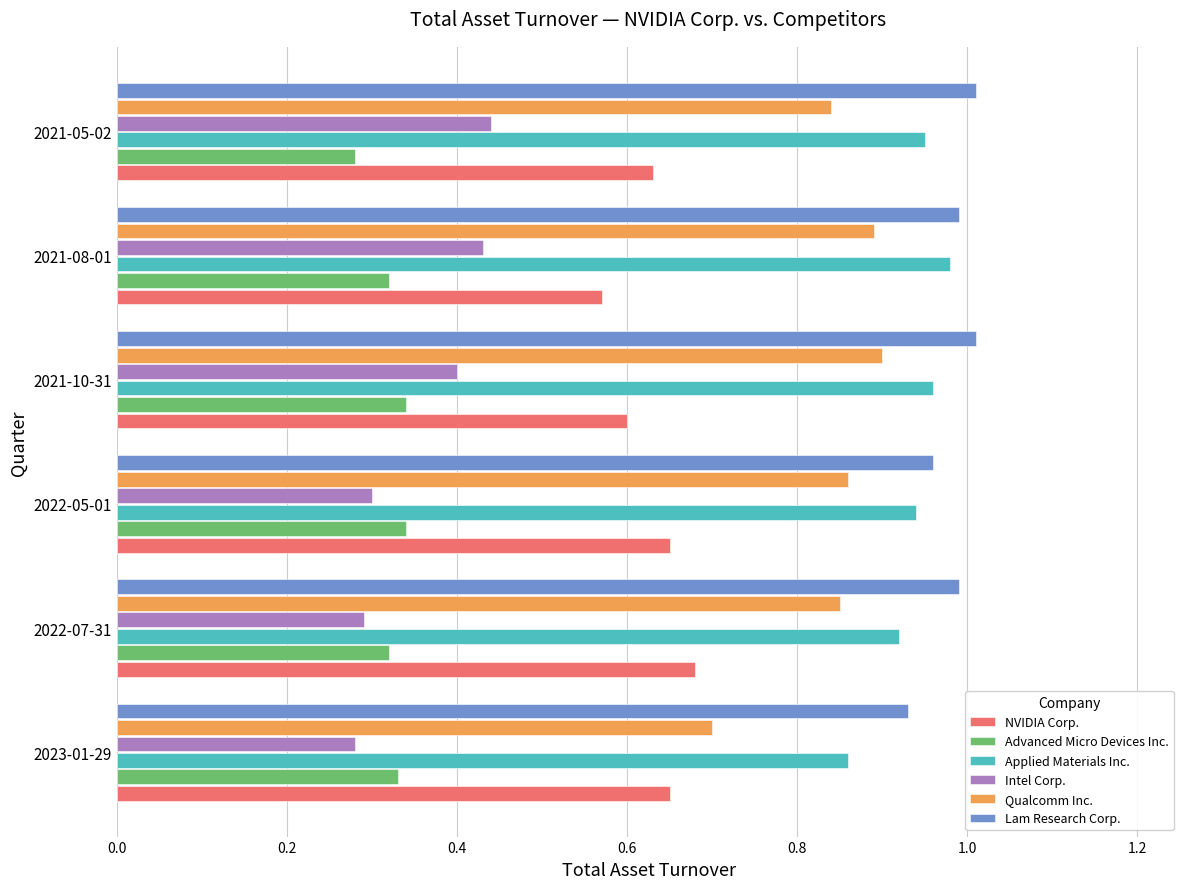

At 2021-05-02, list the series in order from smallest to largest.

Advanced Micro Devices Inc., Intel Corp., NVIDIA Corp., Qualcomm Inc., Applied Materials Inc., Lam Research Corp.